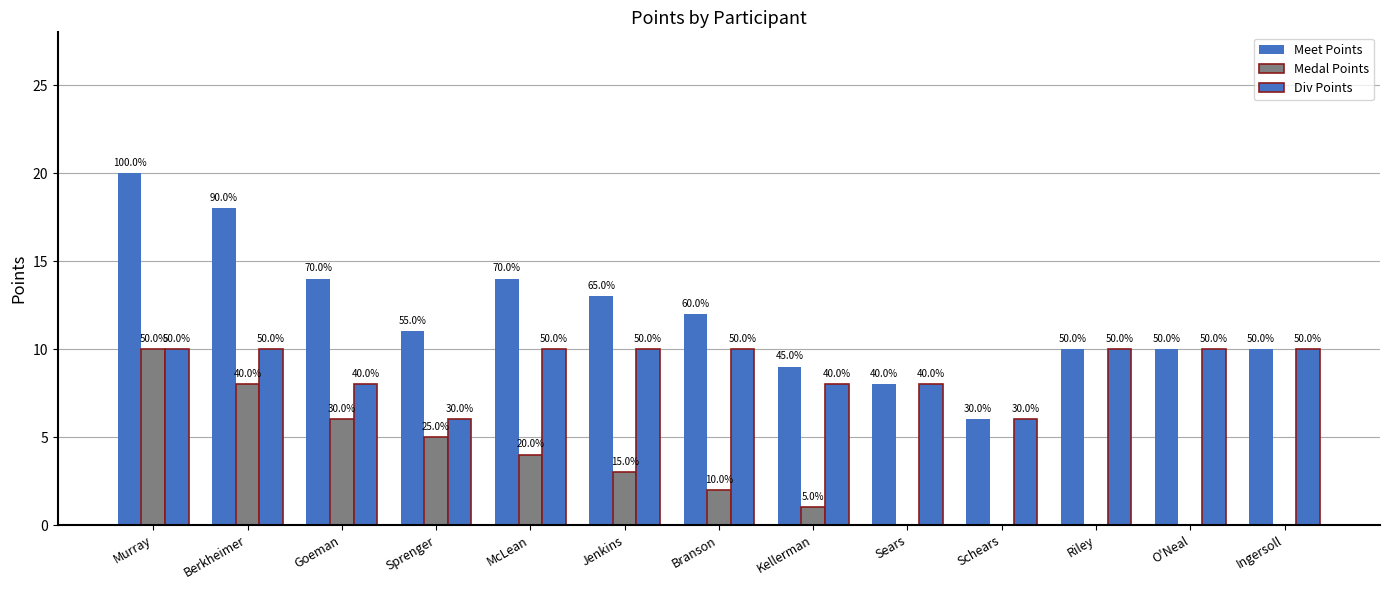

Are the bars grouped side by side (vs. stacked)?

Yes